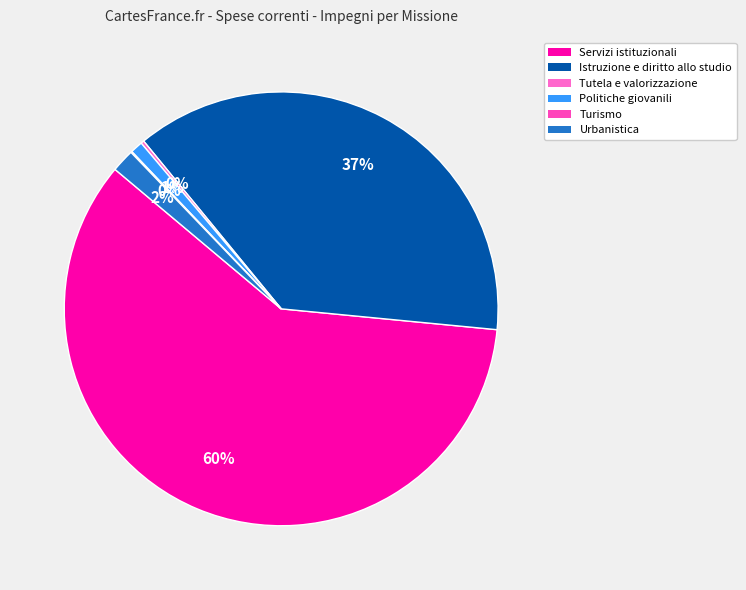

To the nearest percent, what is the difference between the Tutela e valorizzazione and Servizi istituzionali slice percentages?

59%